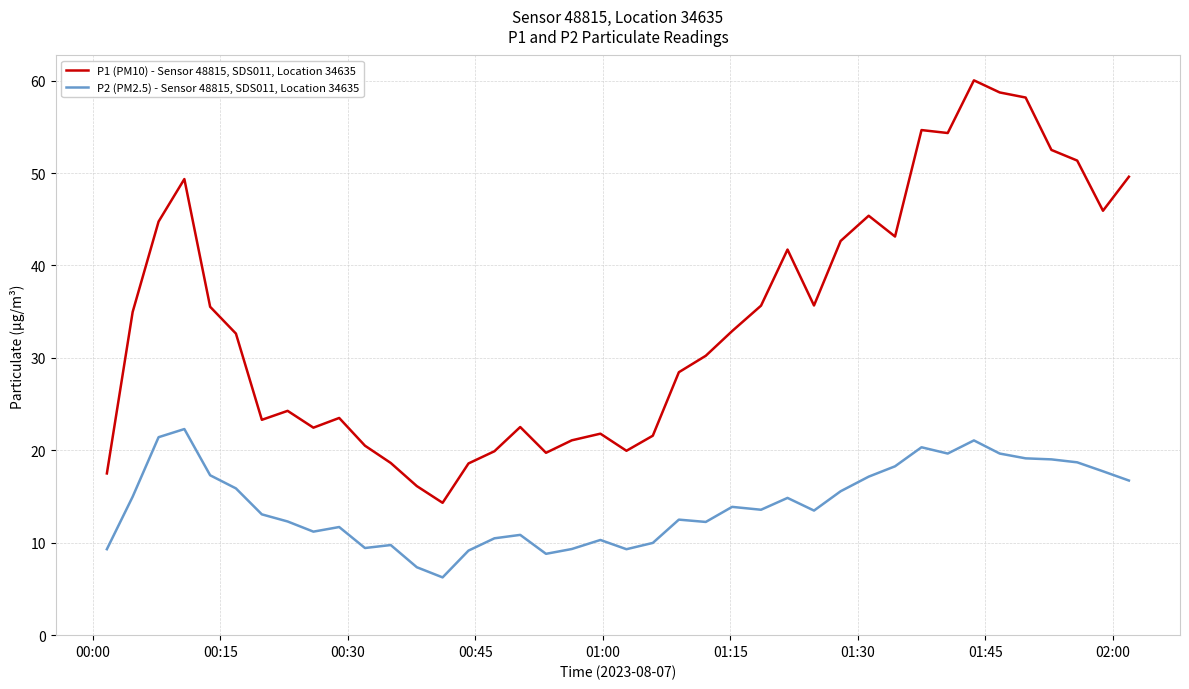

True or false: P2 (PM2.5) - Sensor 48815, SDS011, Location 34635 and P1 (PM10) - Sensor 48815, SDS011, Location 34635 intersect in this chart.

False